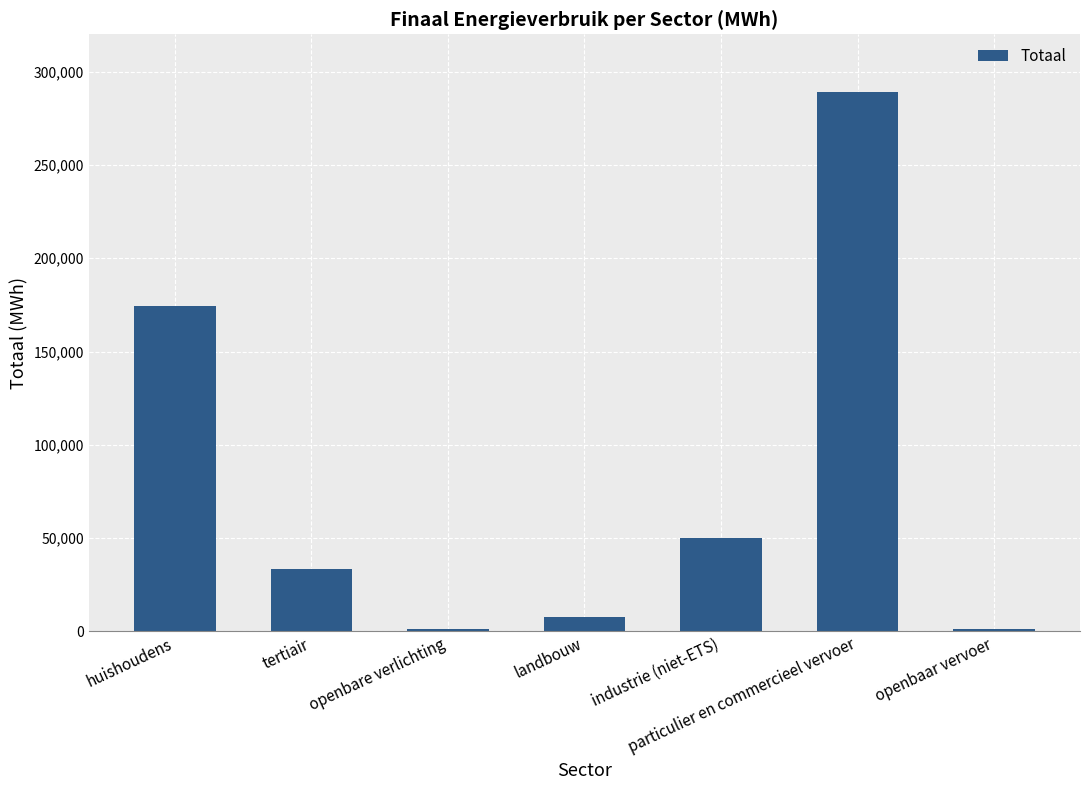

What is the sum of all values?

557685.7